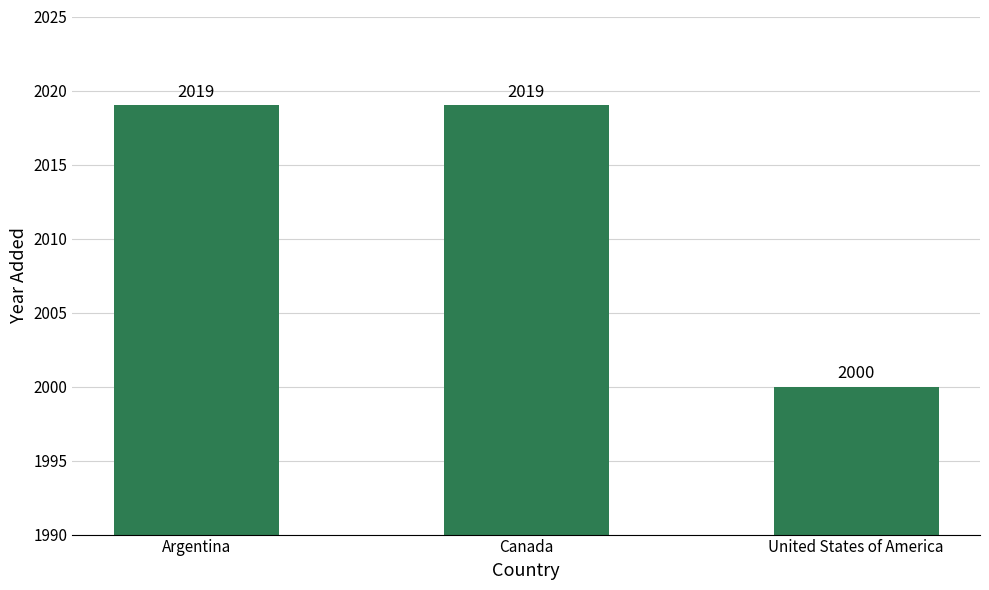

What is the value of the 3rd bar from the left?

2000